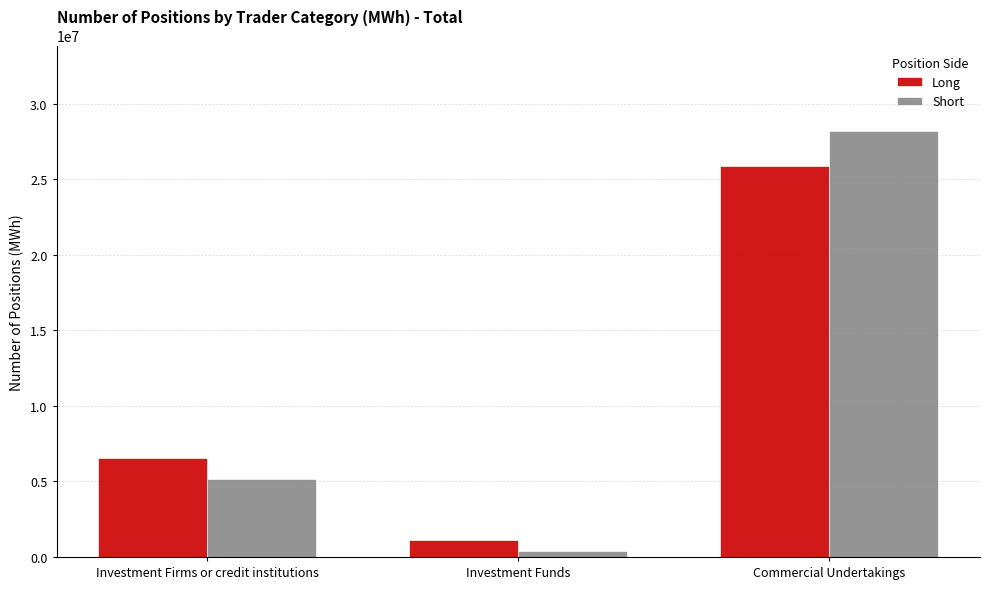

What position from the left is Investment Funds?

2